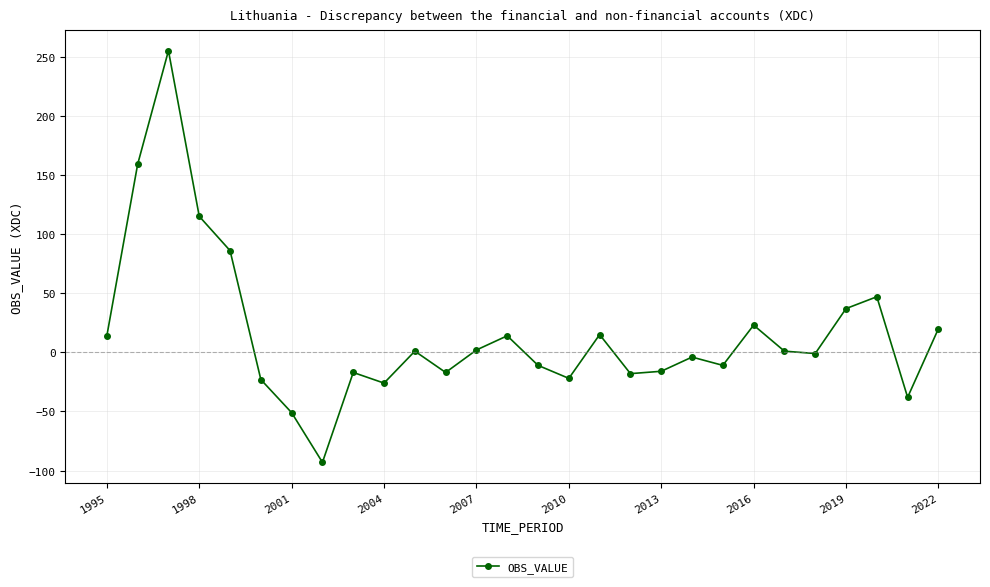

Count the number of data series in this chart.

1